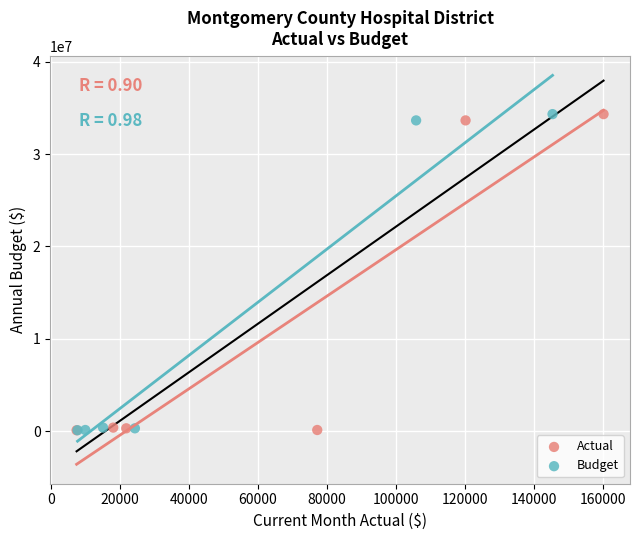

What are all the series names shown in the legend?

Actual, Budget